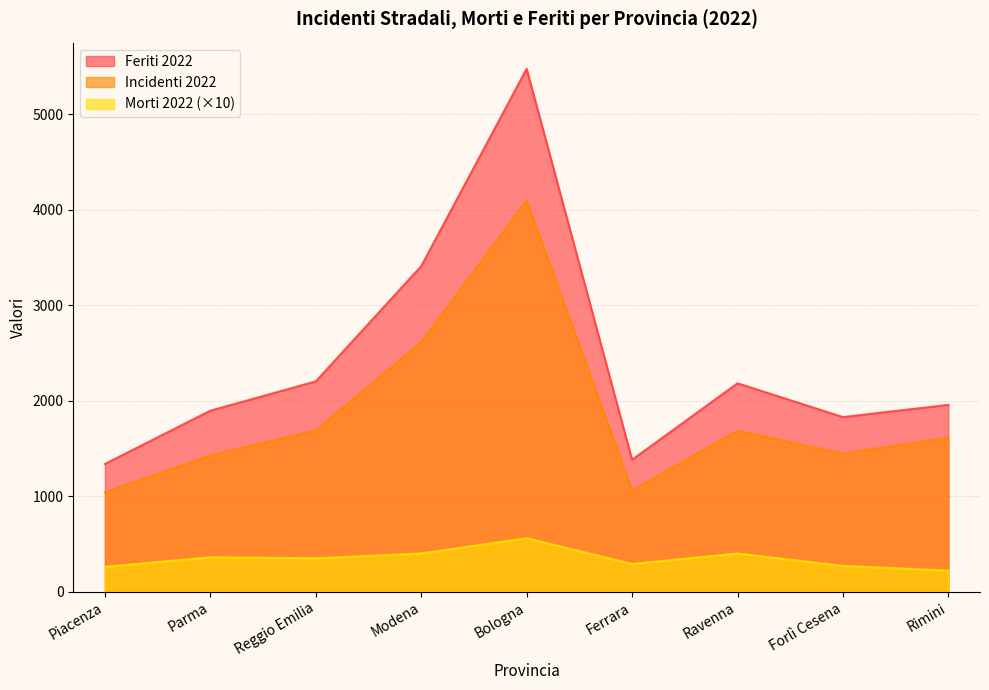

The Morti 2022 series shows 429 at Ferrara. True or false?

False